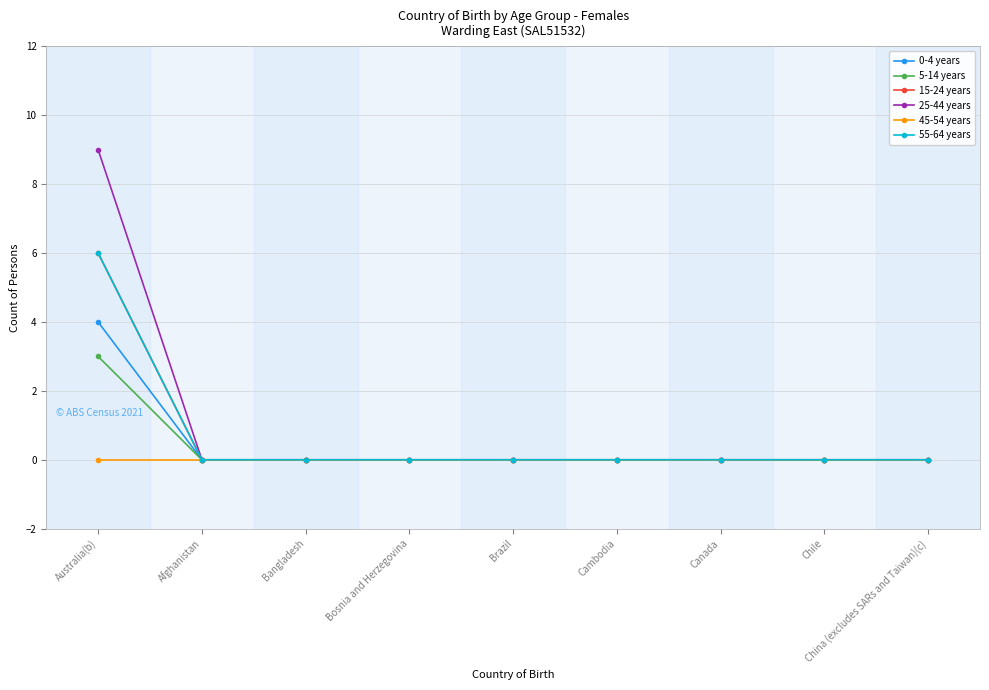

What is the label of the 2nd point from the right?

Chile